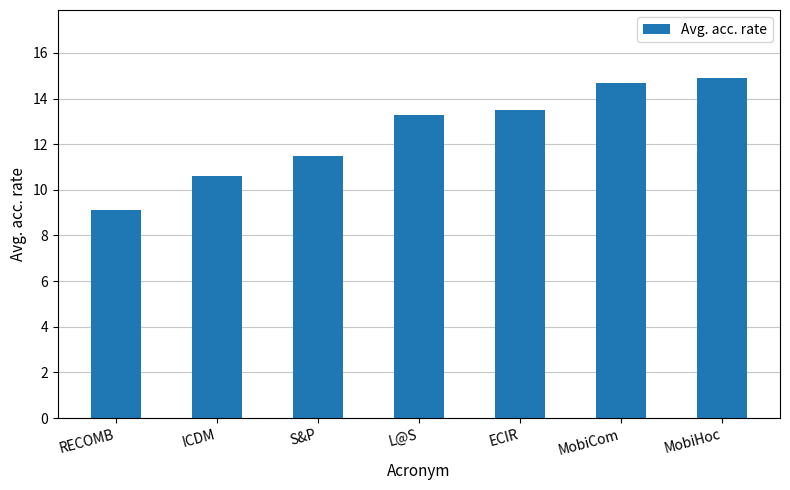

What is the value of the 2nd bar from the left?

10.6